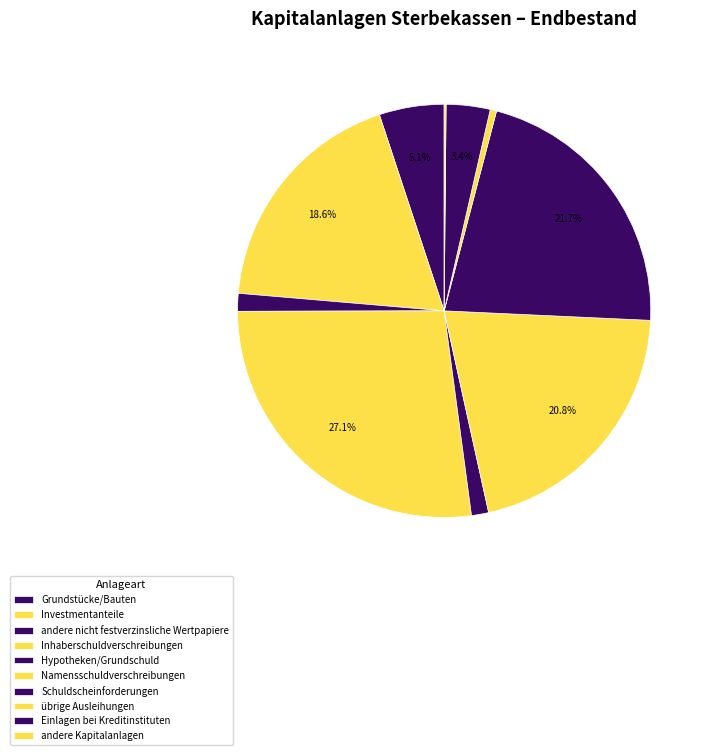

What is the total percentage of andere nicht festverzinsliche Wertpapiere and andere Kapitalanlagen?

1.5%